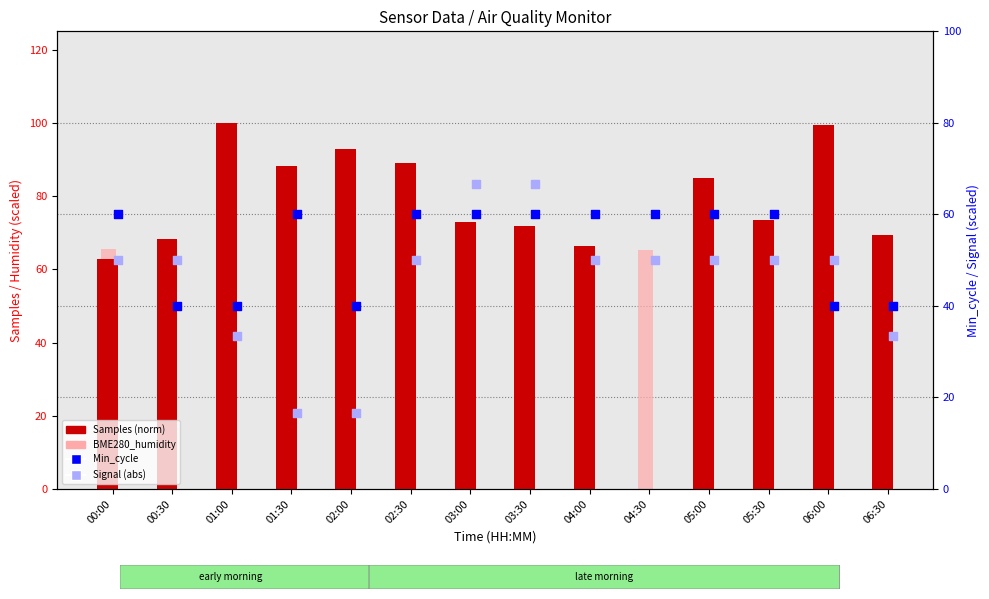

Which series contains the lowest Y value?

Samples (normalized)